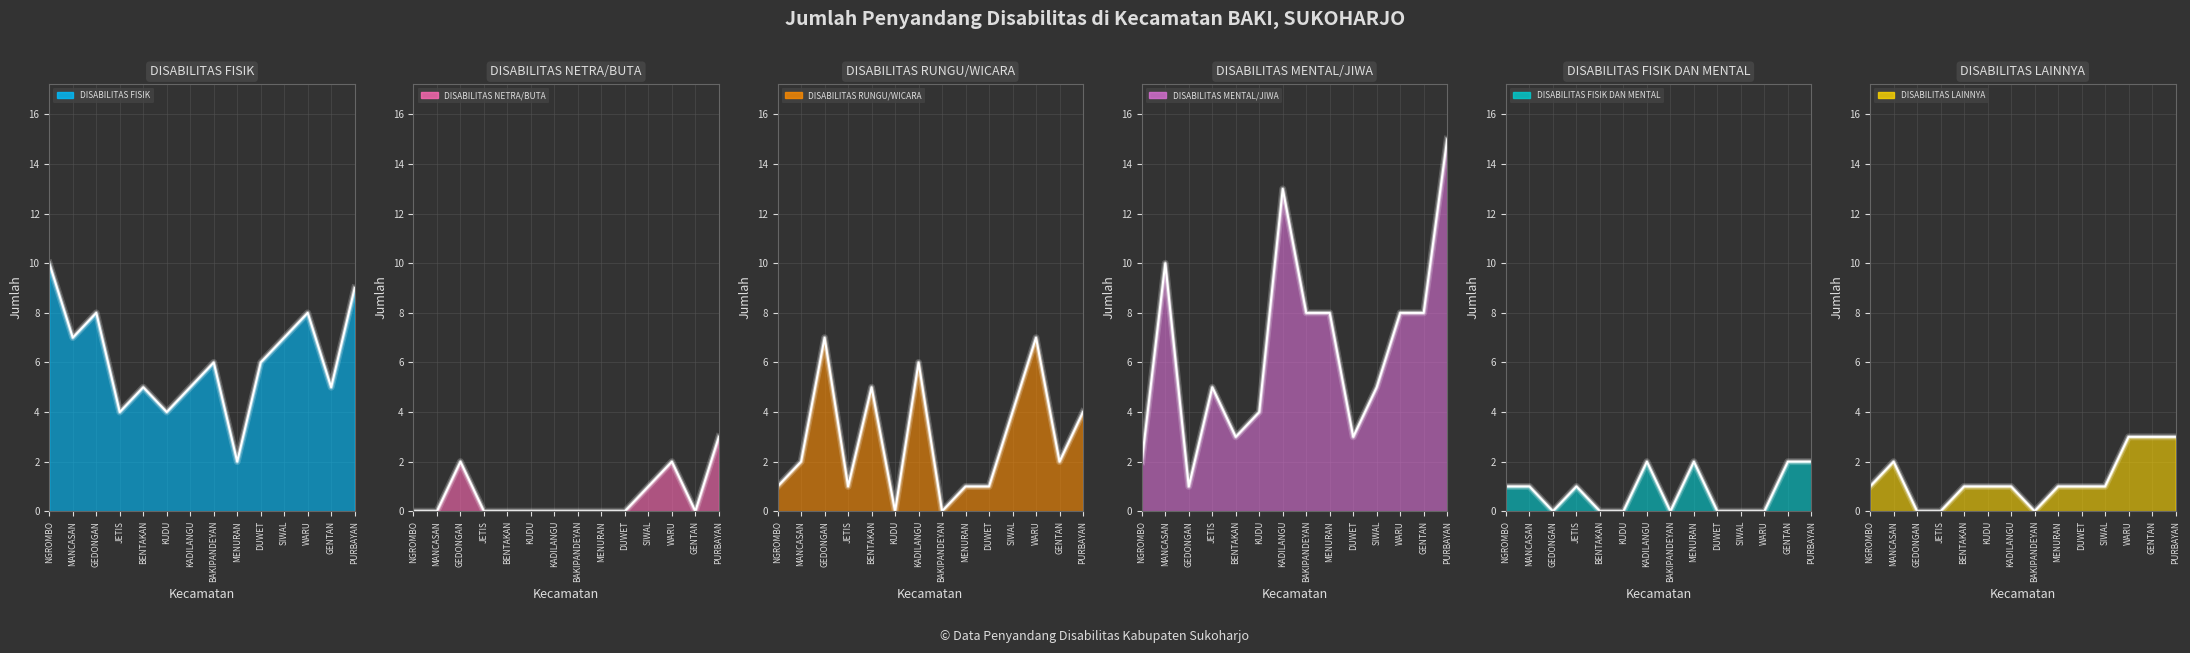

What is the total value across all series at GEDONGAN?

18